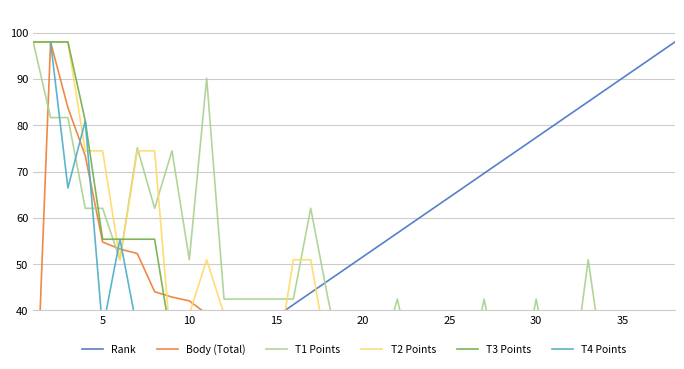

At how many categories does at least one series exceed 47?

33